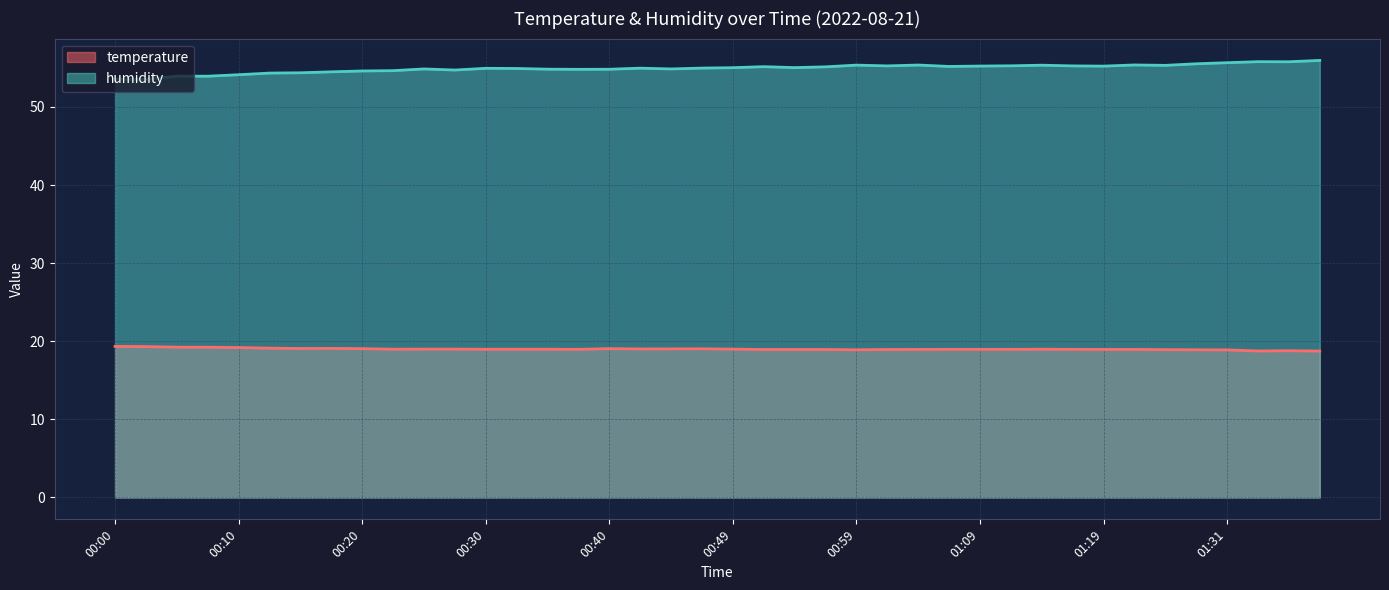

True or false: humidity and temperature intersect in this chart.

False